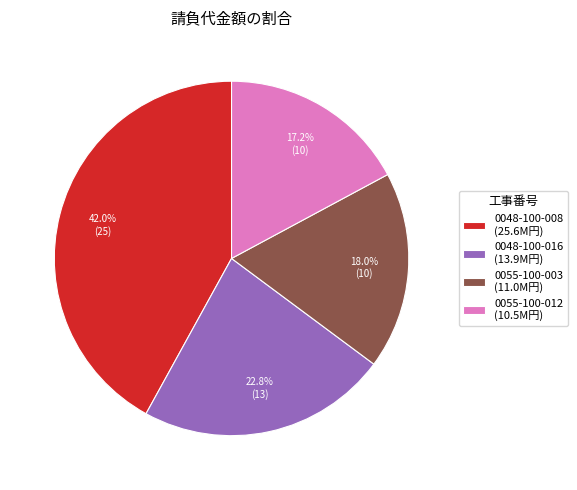

How much of the chart is everything except 0055-100-003 (11.0M円)?

82.0%